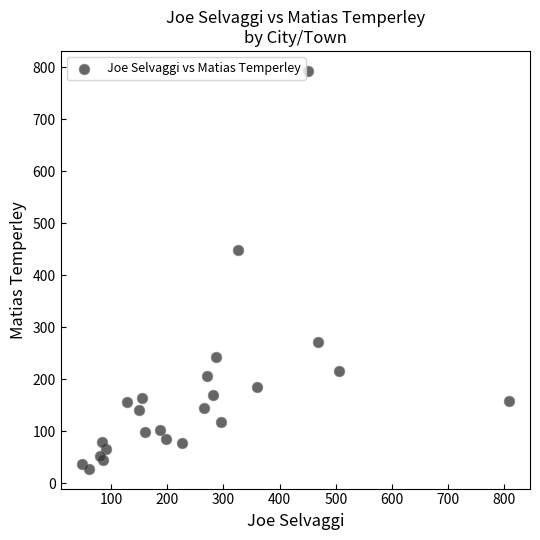

What Y value in the scatter plot is closest to 410?

448